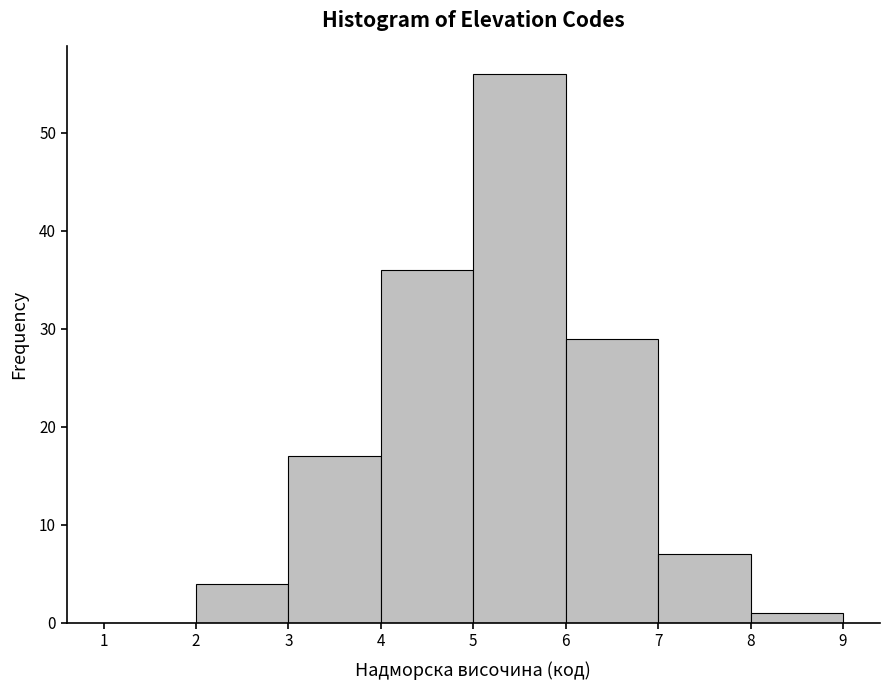

Over which range of the x-axis is the bar tallest?

5 to 6